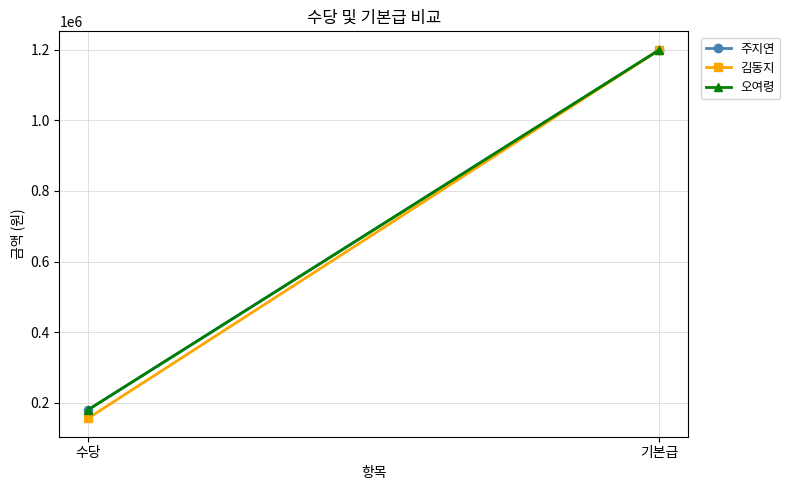

List the labels in order of 김동지 value, largest first.

기본급, 수당